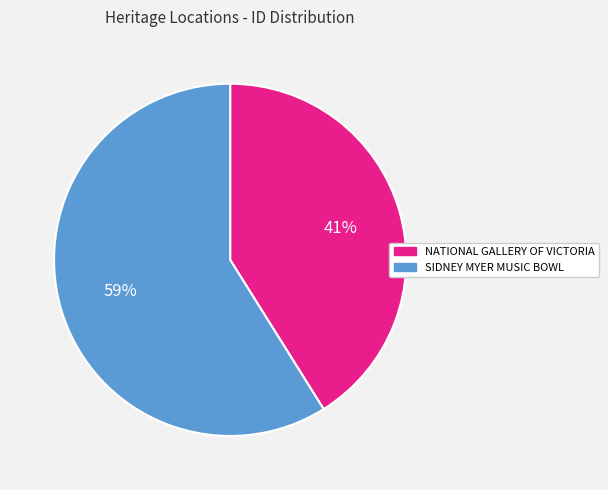

Is it true that NATIONAL GALLERY OF VICTORIA is 41% of the pie?

True